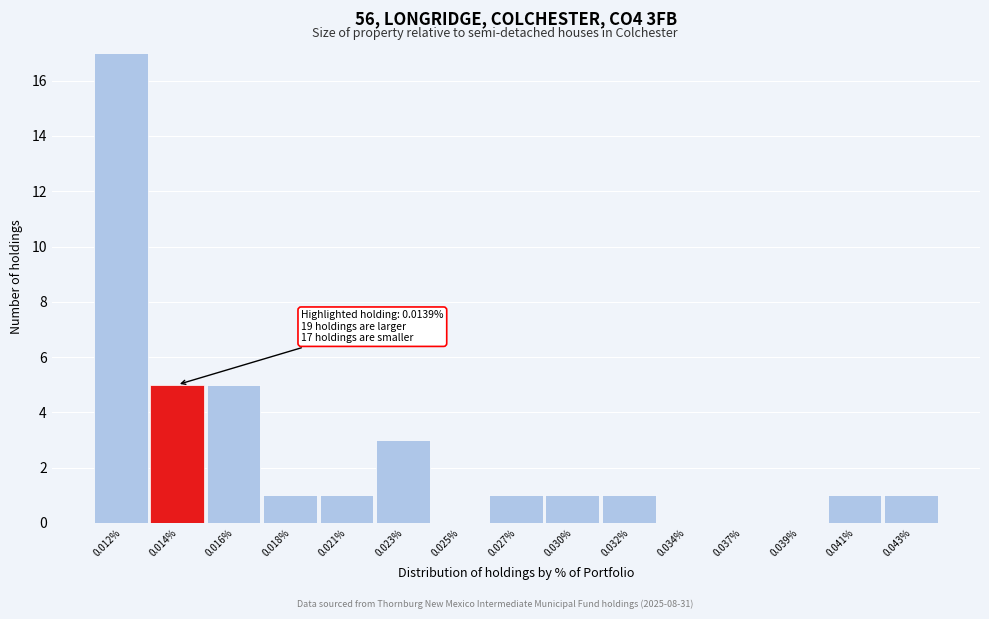

Reading left to right, transcribe all the data shown in this chart.

0.012%=17	0.014%=5	0.016%=5	0.018%=1	0.021%=1	0.023%=3	0.025%=0	0.027%=1	0.030%=1	0.032%=1	0.034%=0	0.037%=0	0.039%=0	0.041%=1	0.043%=1